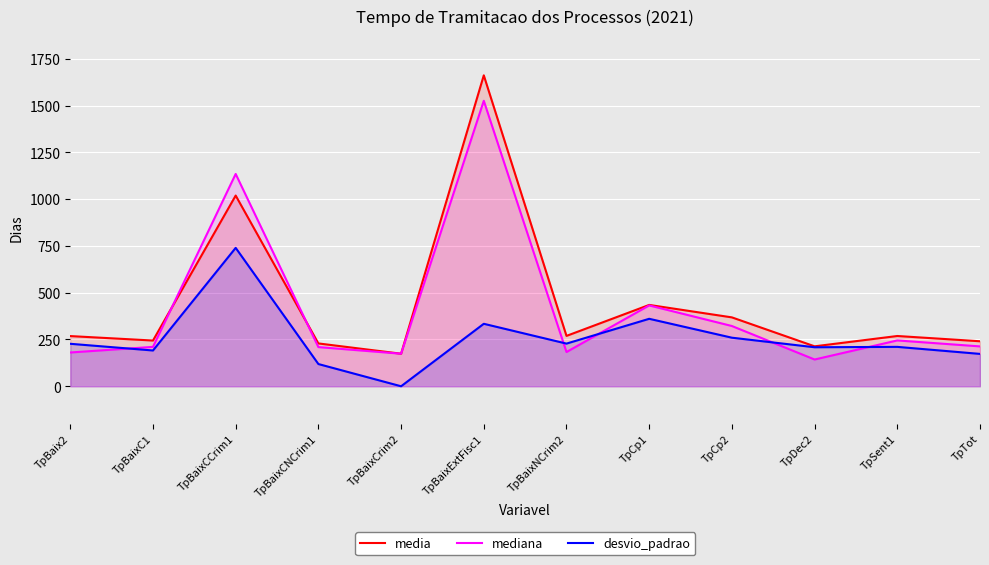

What is the label of the 3rd point from the right?

TpDec2